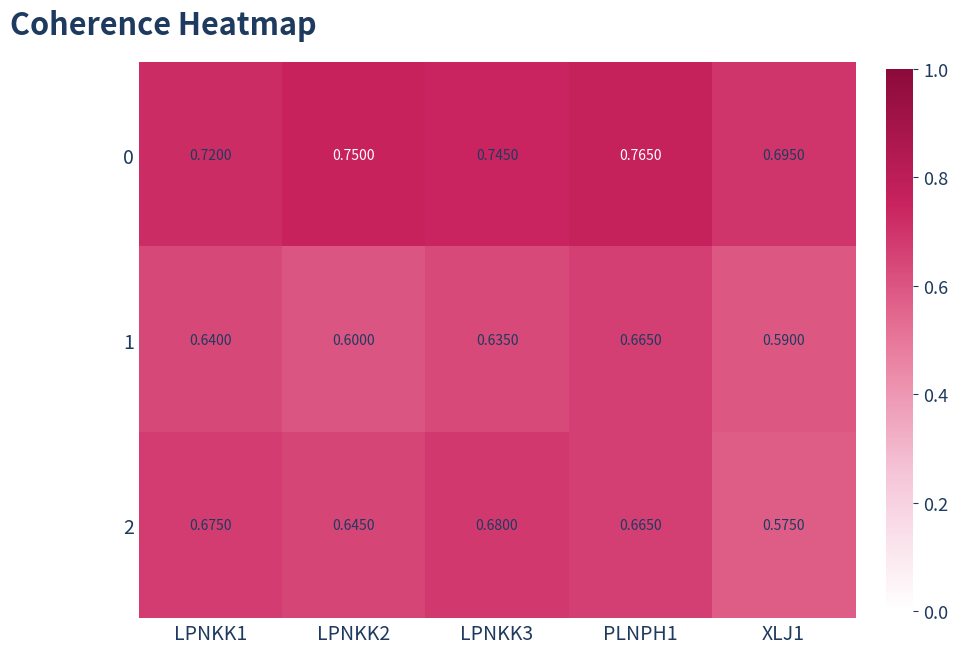

Is the value of 2 at LPNKK2 greater than the value of 1 at LPNKK1?

Yes